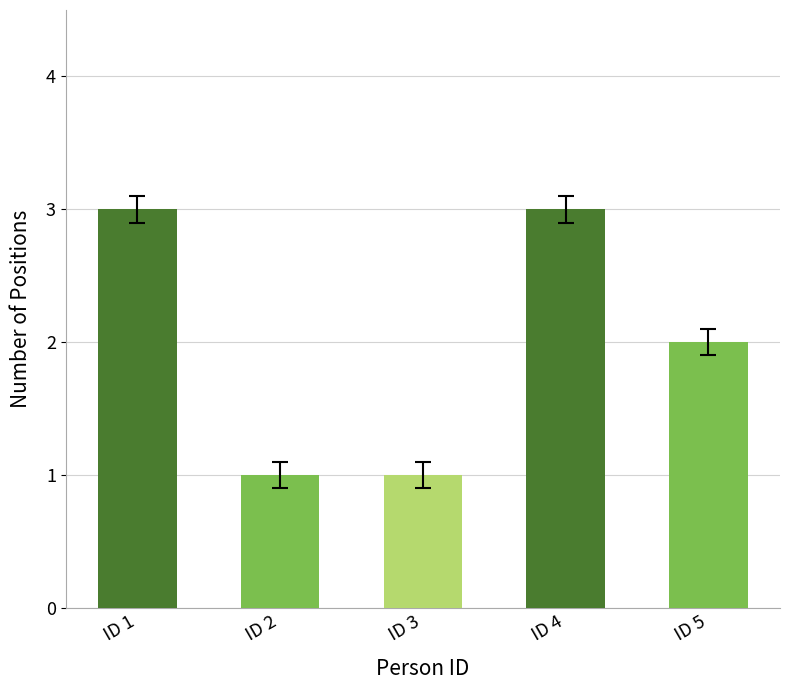

True or false: the data shows 5 at ID 1.

False